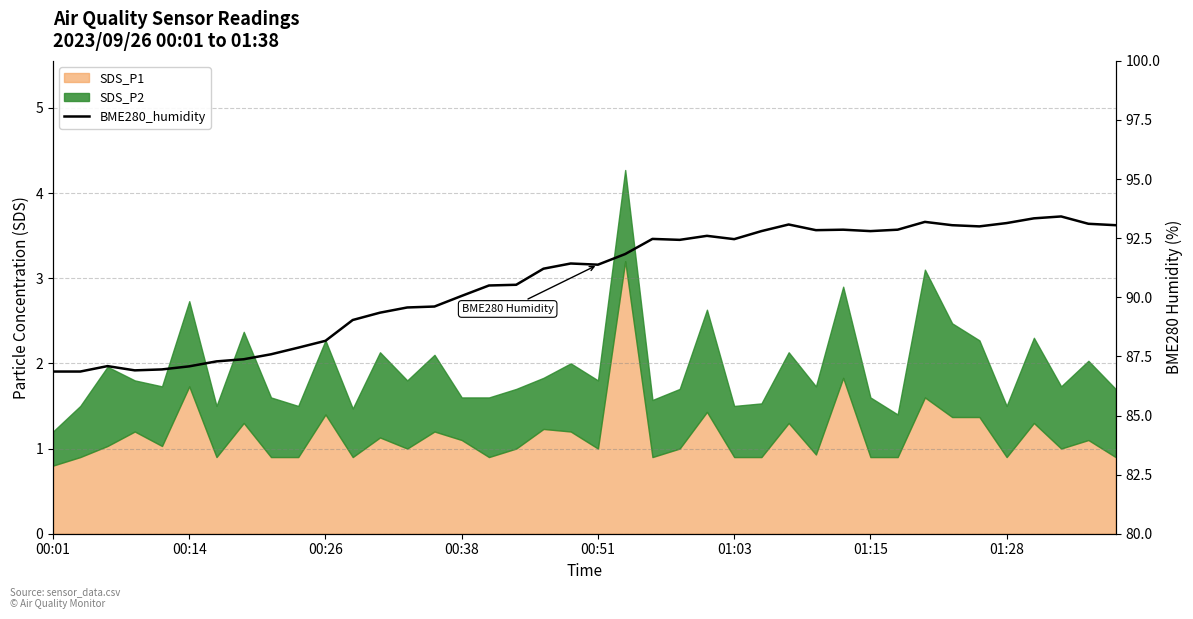

Reading right to left, what are all the values shown in this chart?

93.0	93.1	93.4	93.3	93.1	93.0	93.0	93.2	92.9	92.8	92.9	92.8	93.1	92.8	92.5	92.6	92.4	92.5	91.8	91.4	91.4	91.2	90.5	90.5	90.1	89.6	89.6	89.3	89.0	88.2	87.9	87.6	87.4	87.3	87.1	87.0	86.9	87.1	86.9	86.9